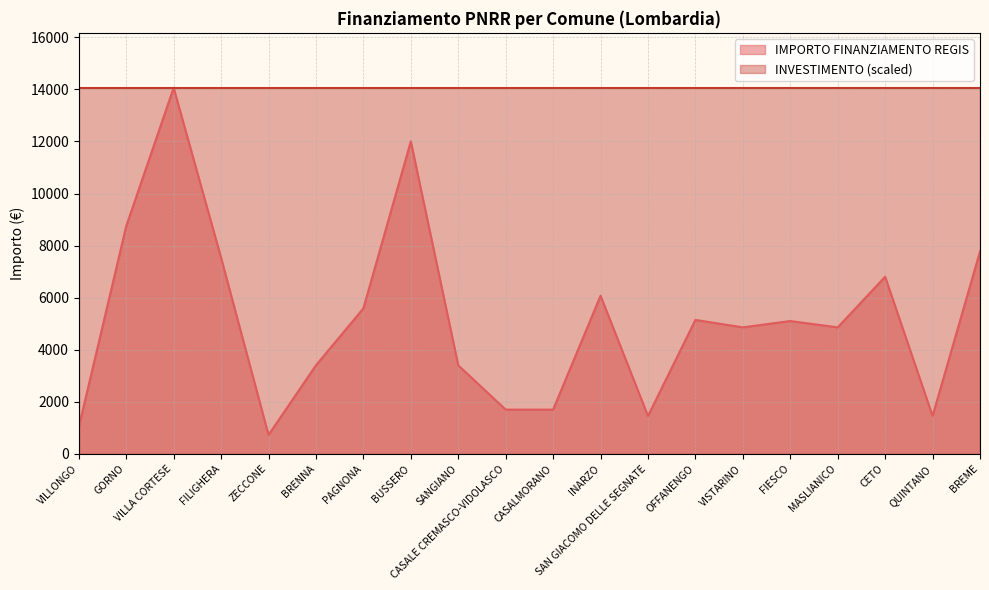

What is the label of the 8th point from the left?

BUSSERO